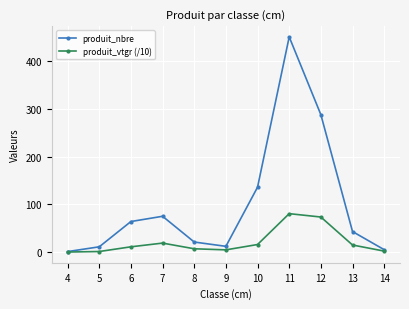

At how many categories does at least one series exceed 203?

2